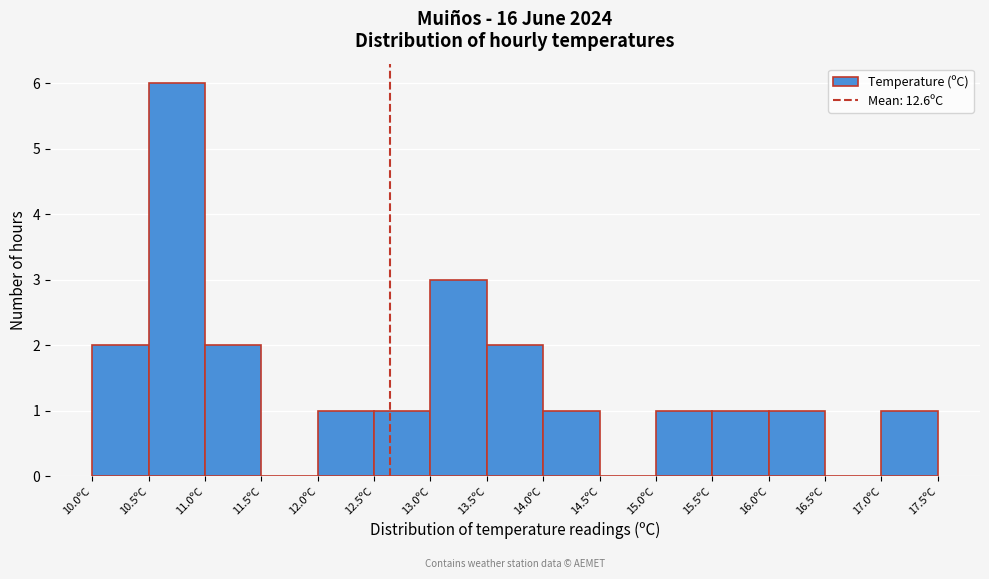

How tall is the bar that spans 17.0 to 17.5 on the x-axis? The values are not printed on the chart, so give them approximately, as read against the axis.

1